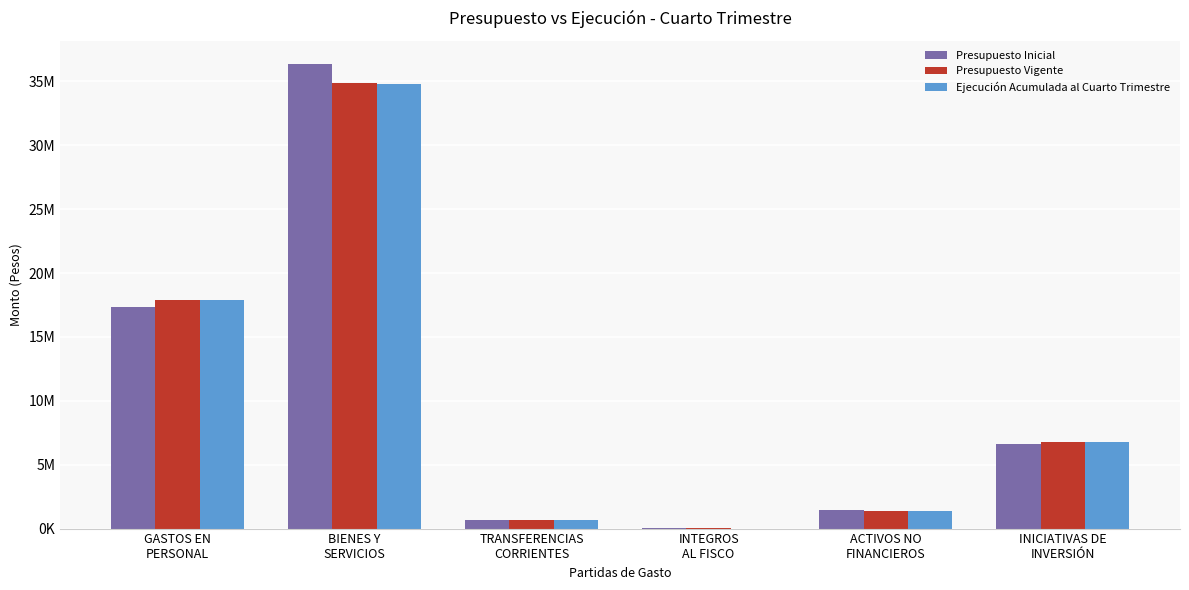

What is the minimum value for Presupuesto Inicial?

25950